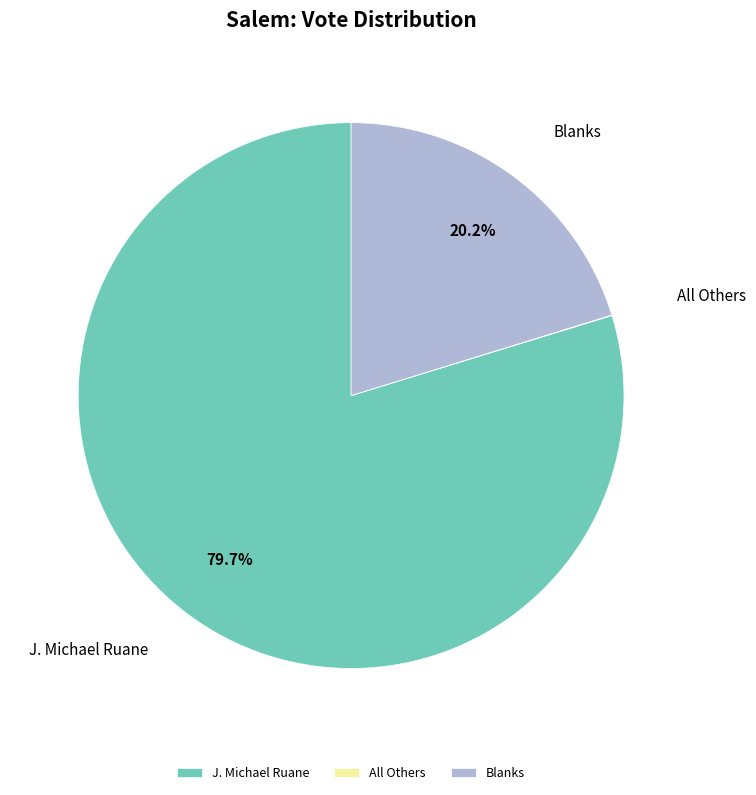

Does any single category account for the majority?

Yes